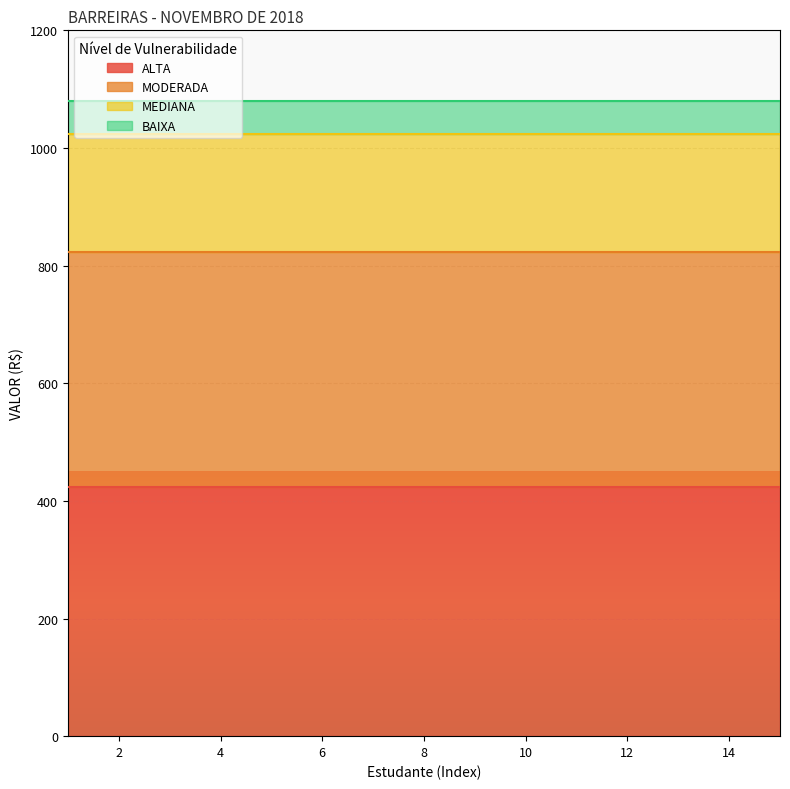

What is the value of the BAIXA point at the 13th from the left?

56.9